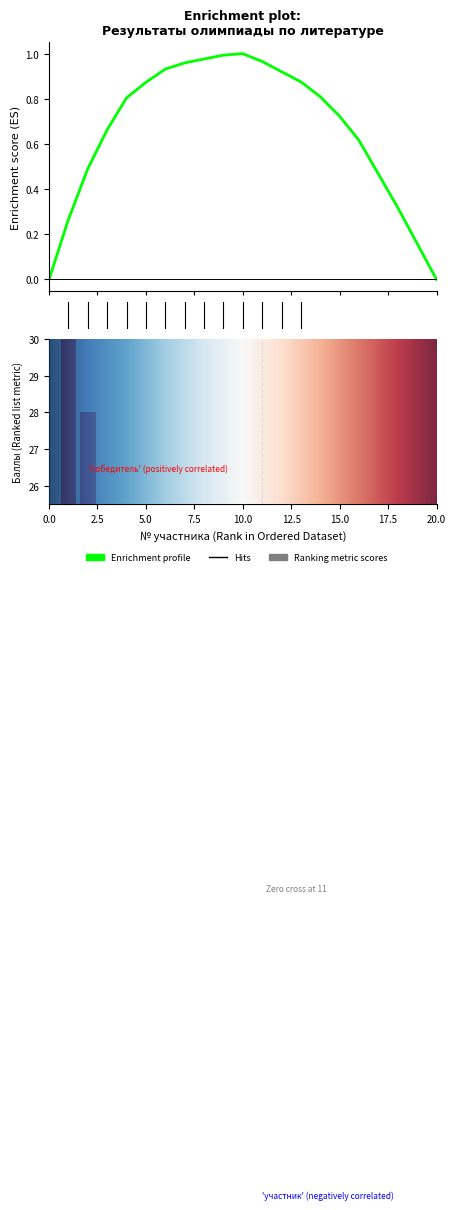

What is the difference between the second highest and minimum values?

18.5